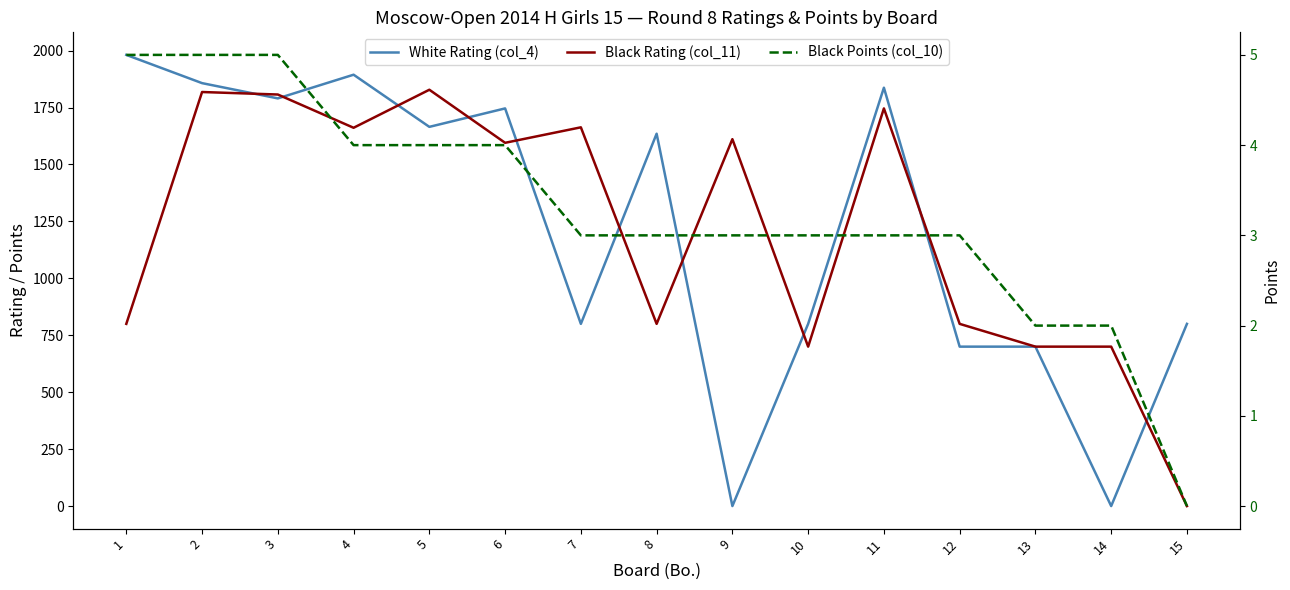

Reading right to left, transcribe all the data shown in this chart.

White Rating (col_4): 800	0	700	700	1837	800	0	1635	800	1746	1665	1894	1790	1857	1981
Black Rating (col_11): 0	700	700	800	1746	700	1611	800	1663	1595	1828	1661	1807	1818	800
Black Points (col_10): 0	2	2	3	3	3	3	3	3	4	4	4	5	5	5